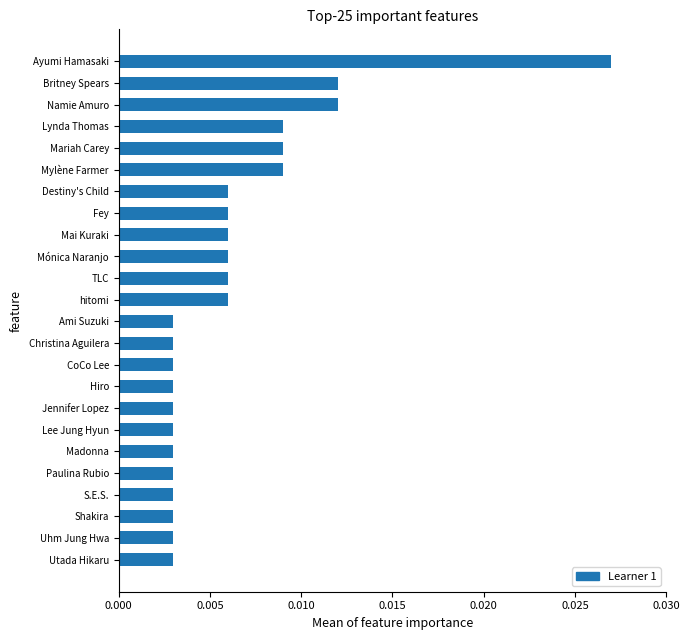

How many values are between 0 and 1?

24